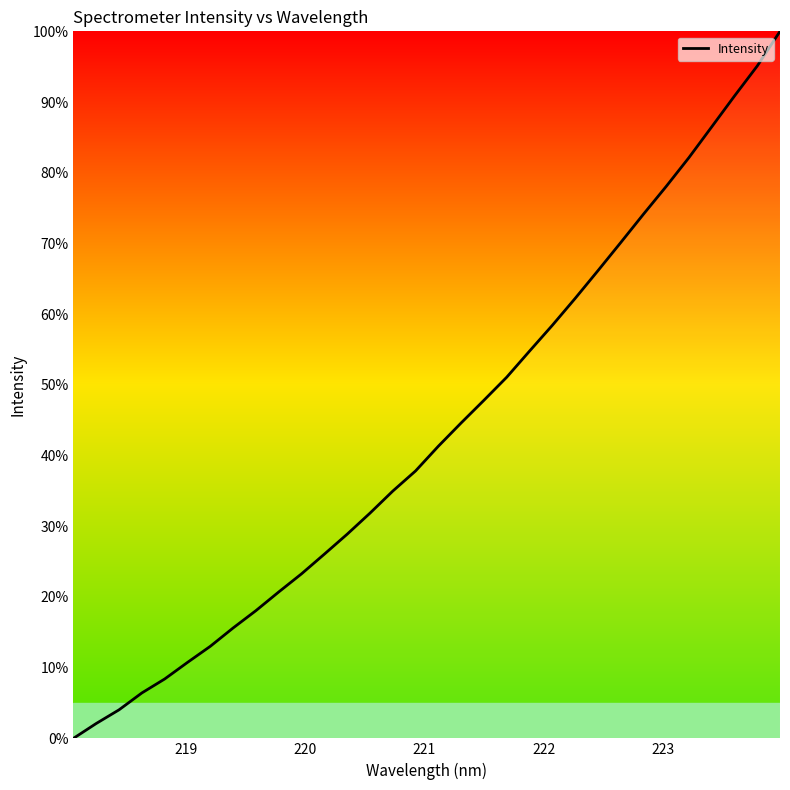

What is the greatest value displayed?

100.0